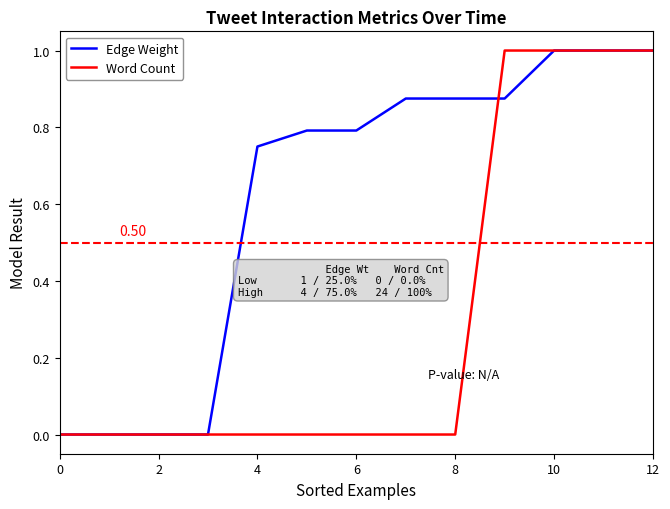

Which series has the largest total across all categories?

Edge Weight